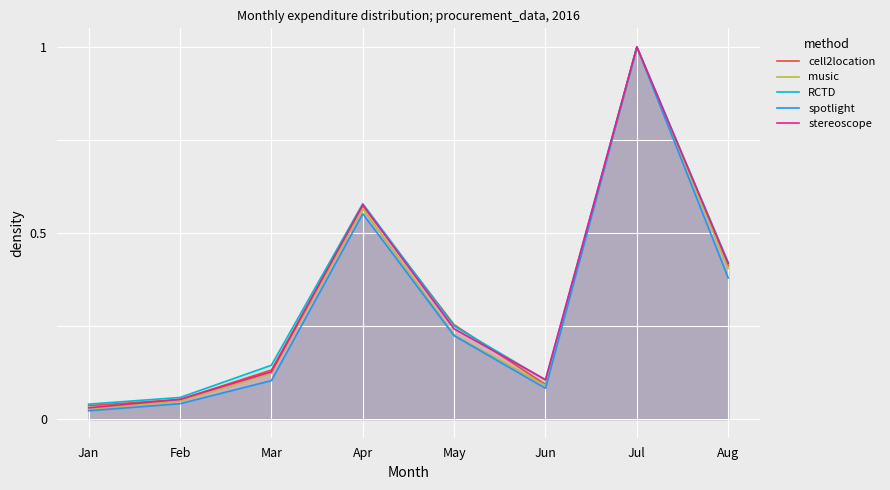

True or false: music and spotlight cross at least once.

False